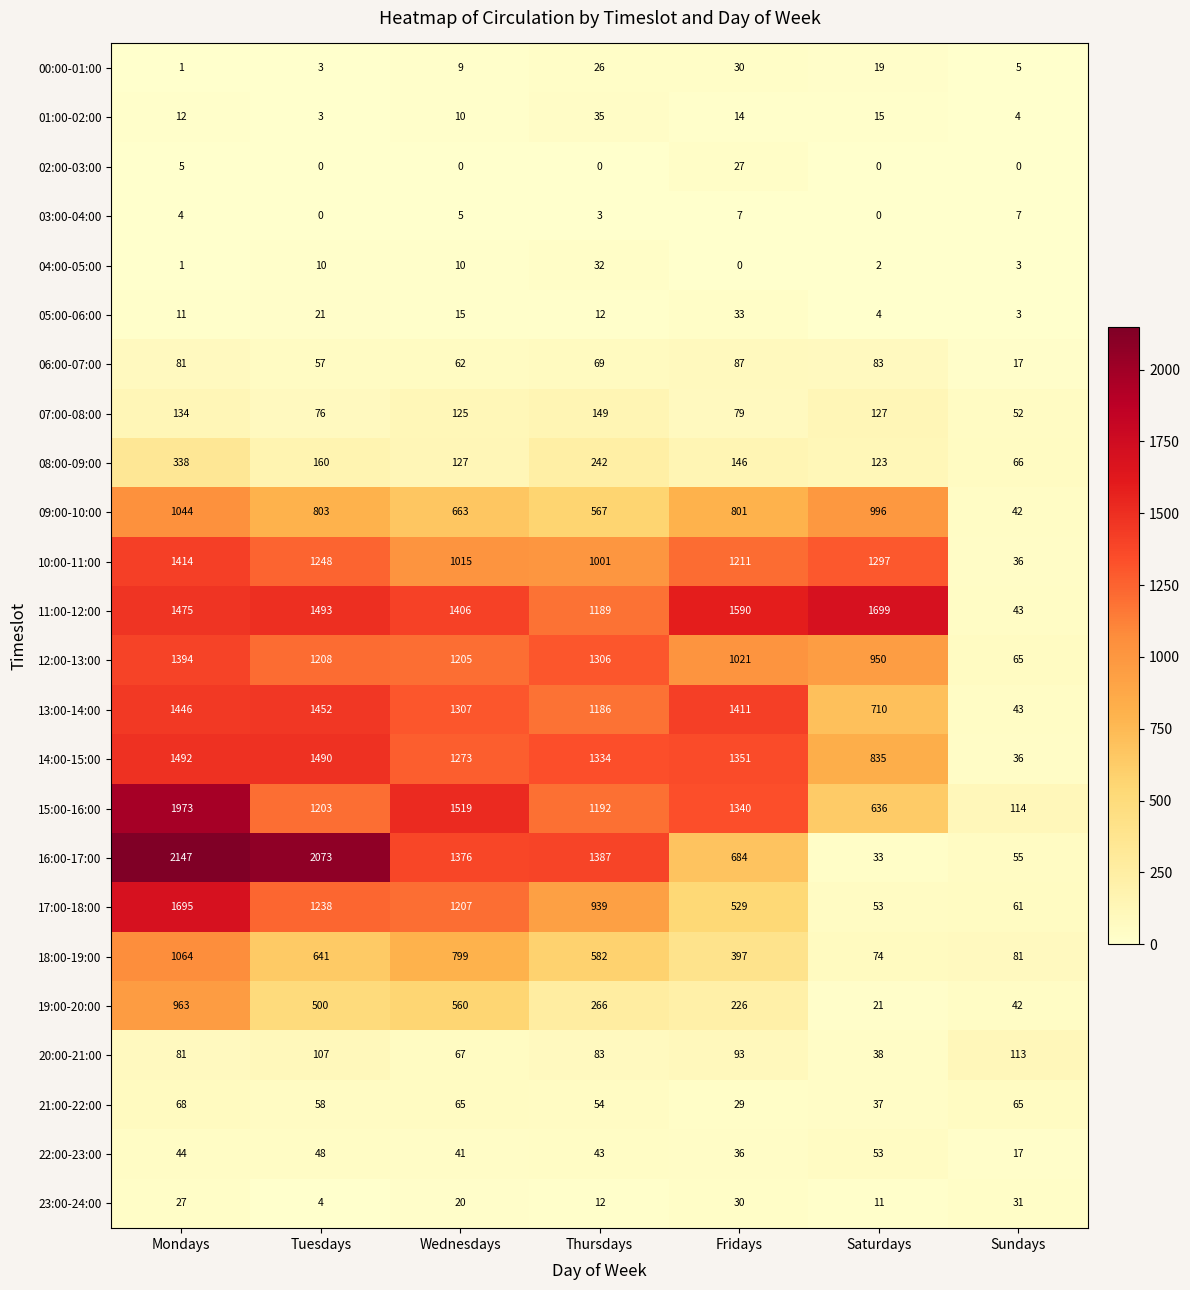

Which series has the largest range (max minus min)?

16:00-17:00